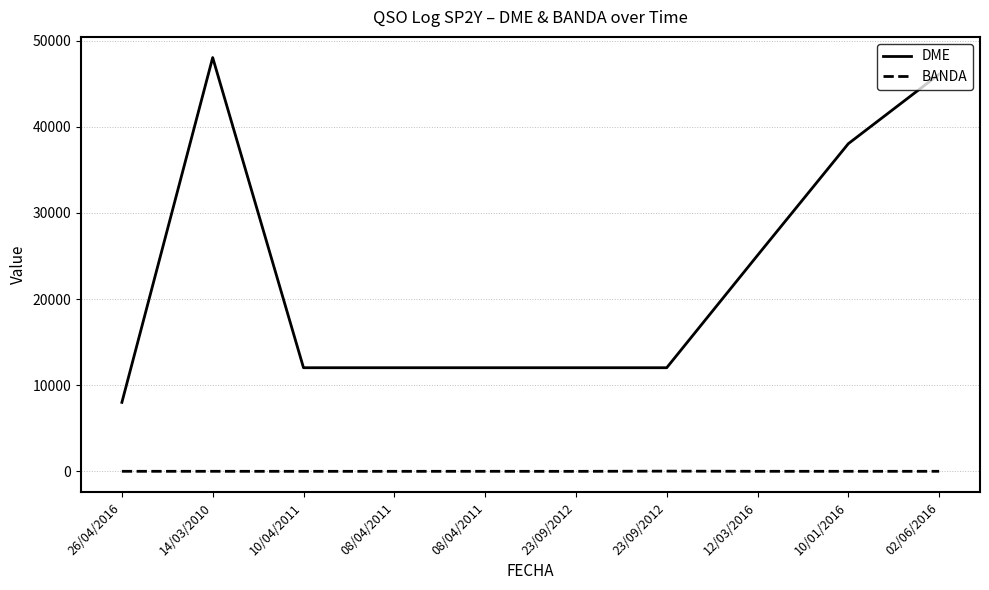

Which series has the largest range (max minus min)?

DME